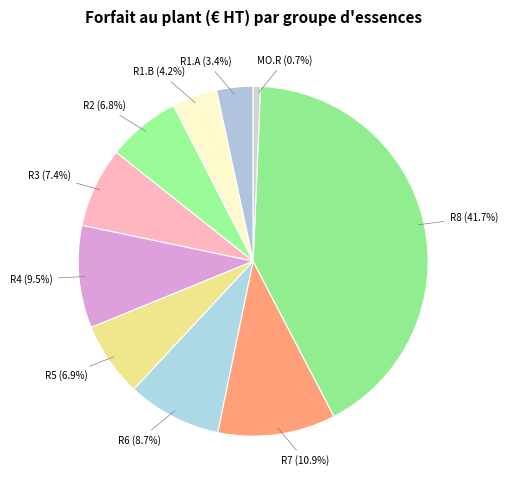

Count the number of slices in the pie.

10